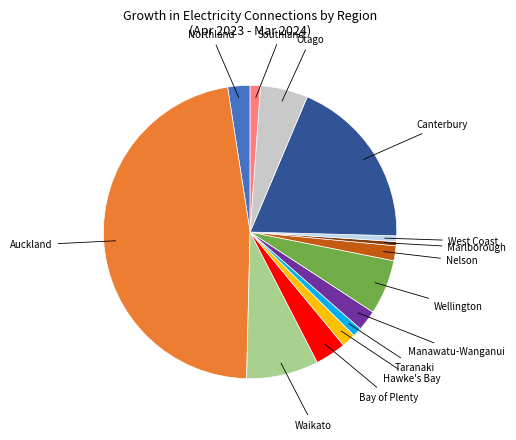

Is there any slice that represents more than half of the pie?

No